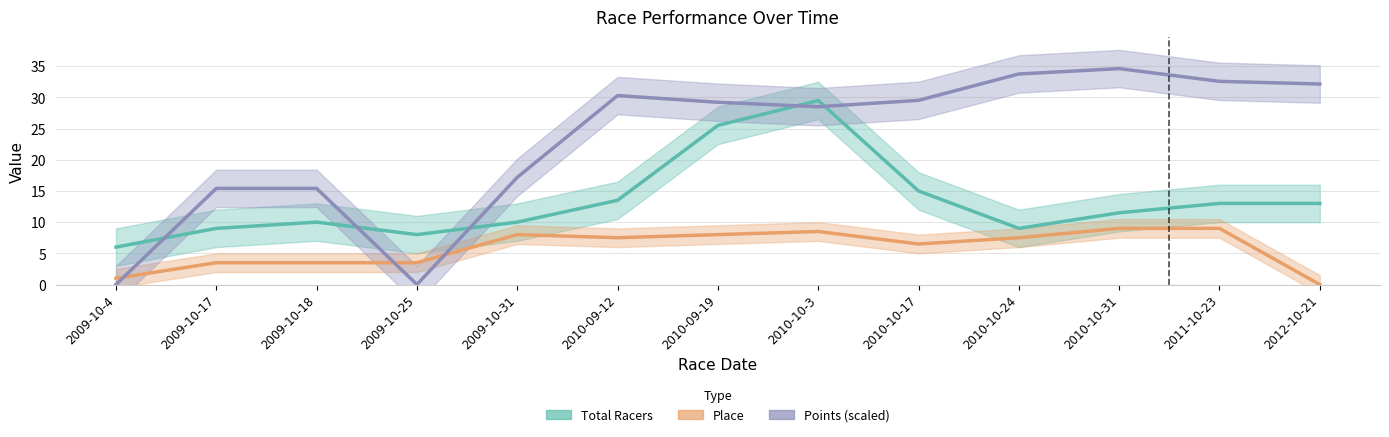

Reading left to right, extract all data points from this chart.

Total Racers: 6.0	9.0	10.0	8.0	10.0	13.5	25.5	29.5	15.0	9.0	11.5	13.0	13.0
Place: 1.0	3.5	3.5	3.5	8.0	7.5	8.0	8.5	6.5	7.5	9.0	9.0	0.0
Points (scaled): 0.0	15.4	15.4	0.0	17.2	30.3	29.2	28.5	29.5	33.7	34.6	32.6	32.1